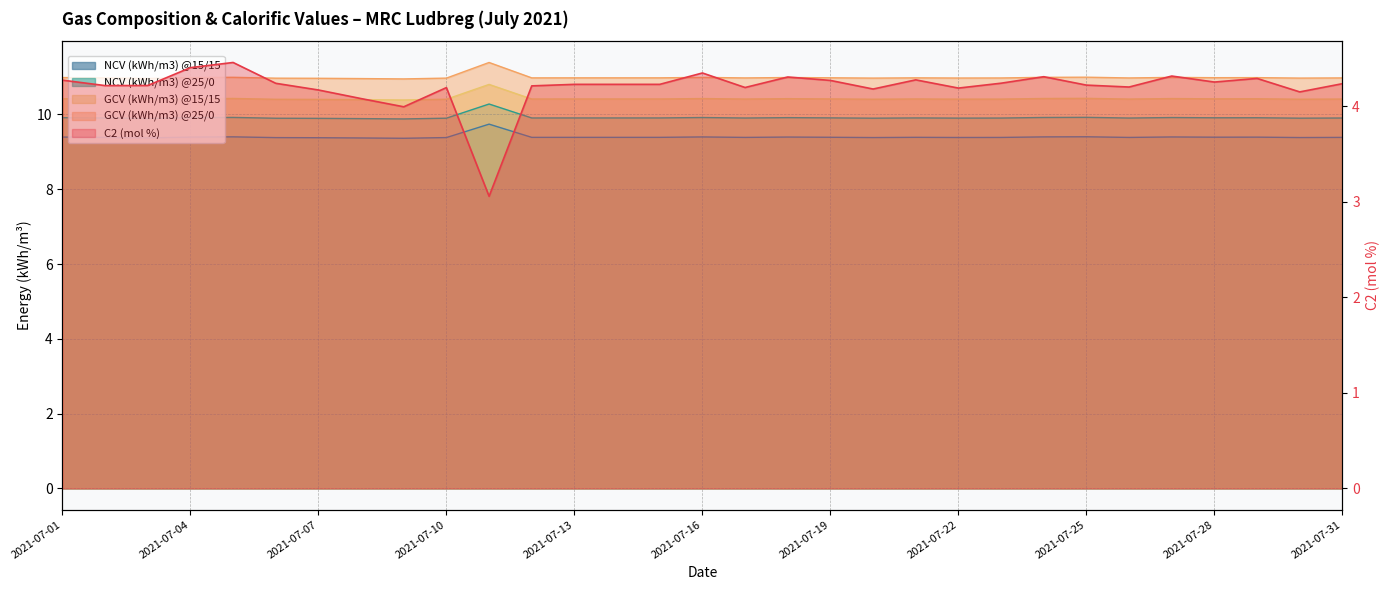

What is the sum of the GCV (kWh/m3) @15/15 values at 2021-07-22 and 2021-07-03?

20.8